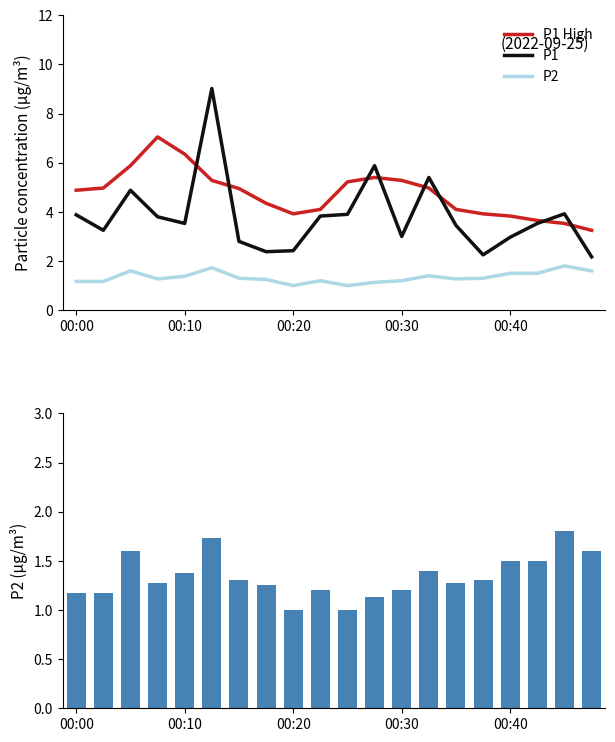

What is the value of the P2 bar at the 20th from the left?

1.6